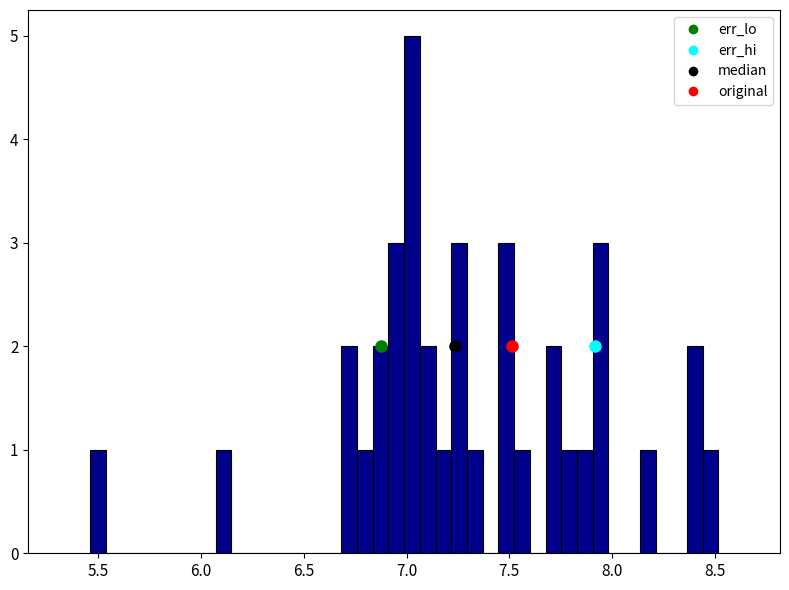

Around what value on the x-axis is the tallest bar? Give the approximate position of its centre, as read against the axis.

7.05